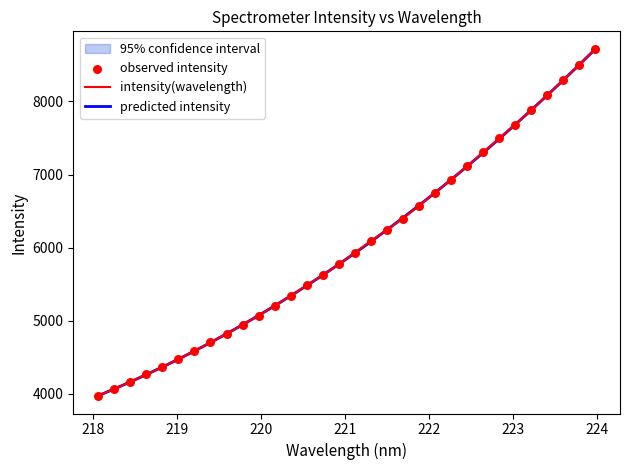

Which series has the largest total across all categories?

intensity(wavelength)